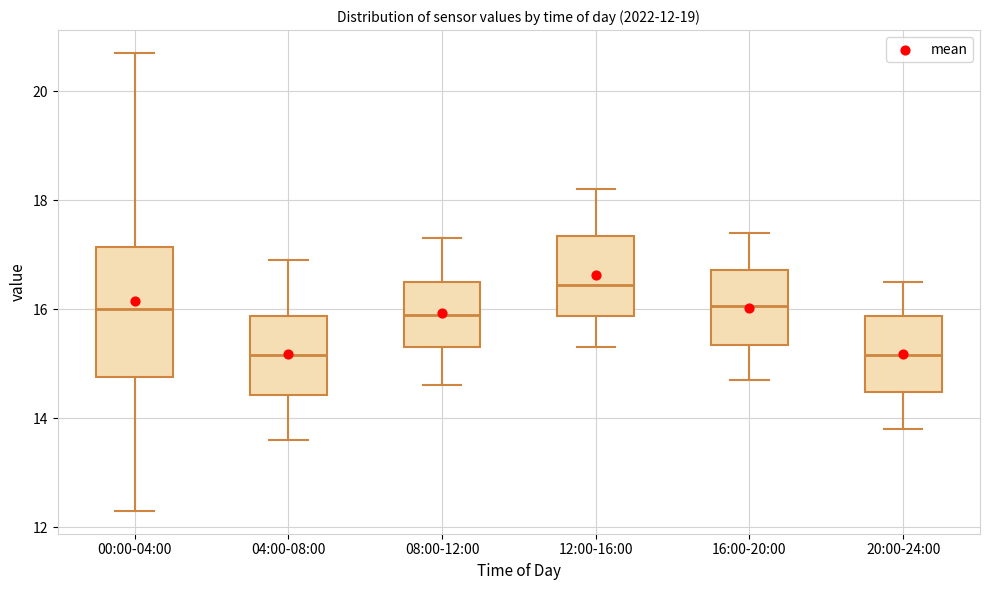

Which box is the tallest, from its lower edge to its upper edge?

00:00-04:00